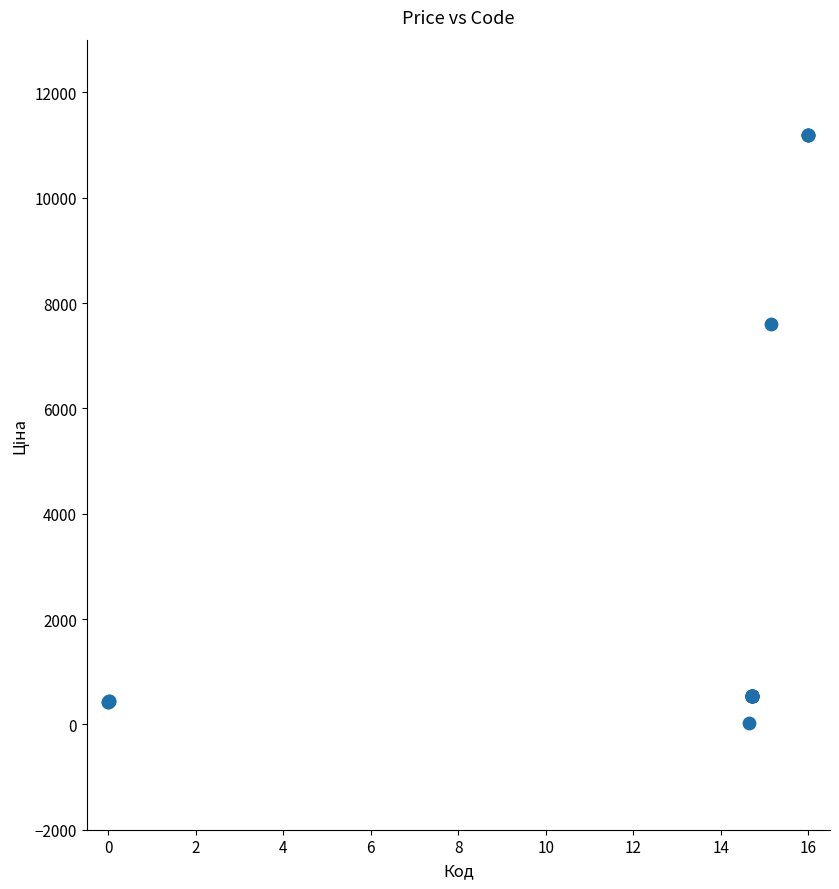

What Y value in the scatter plot is closest to 5610?

7596.5